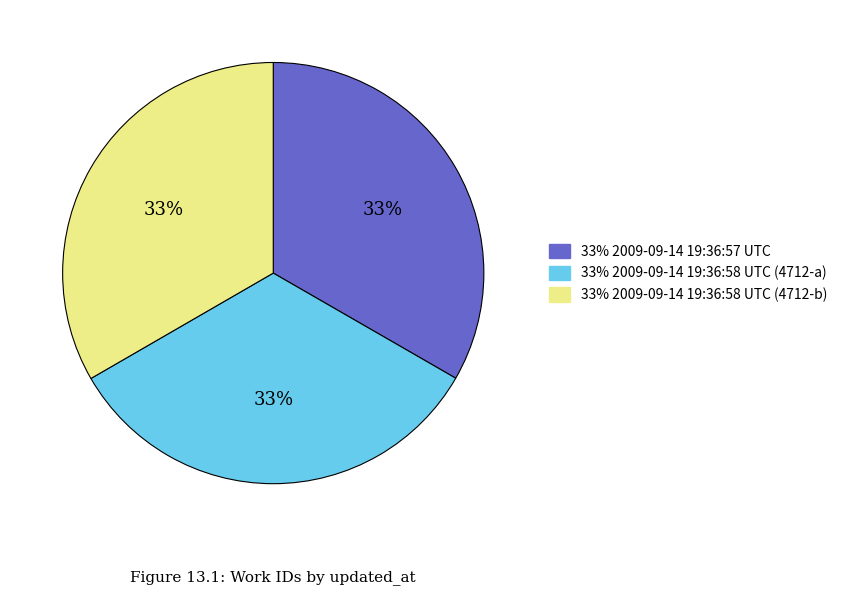

To the nearest percent, what is the average slice percentage?

33%